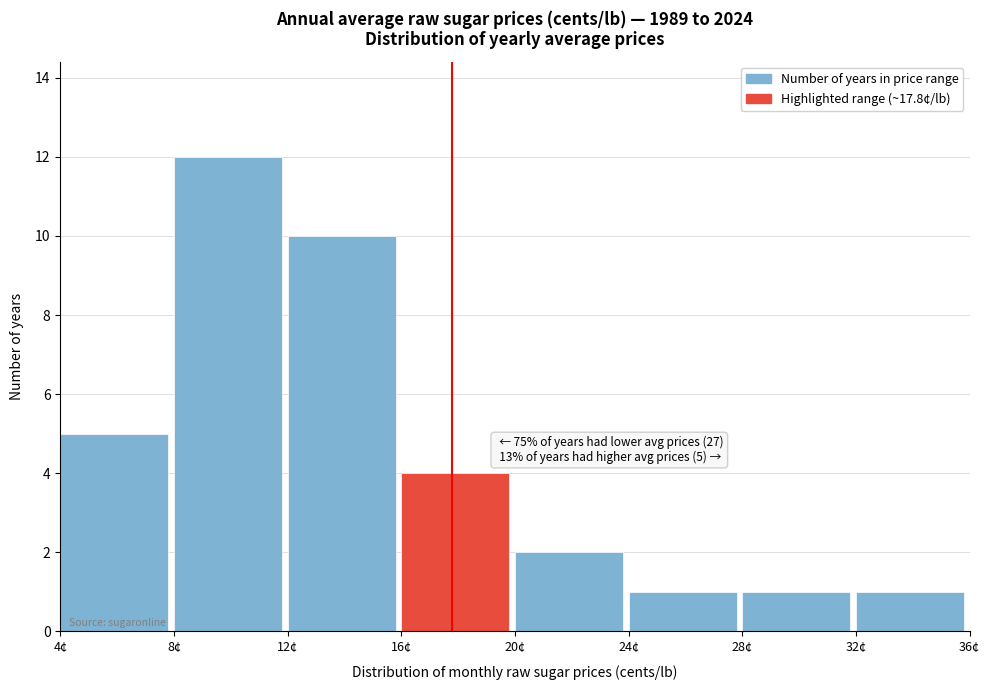

Which range on the x-axis has the tallest bar?

8 to 12